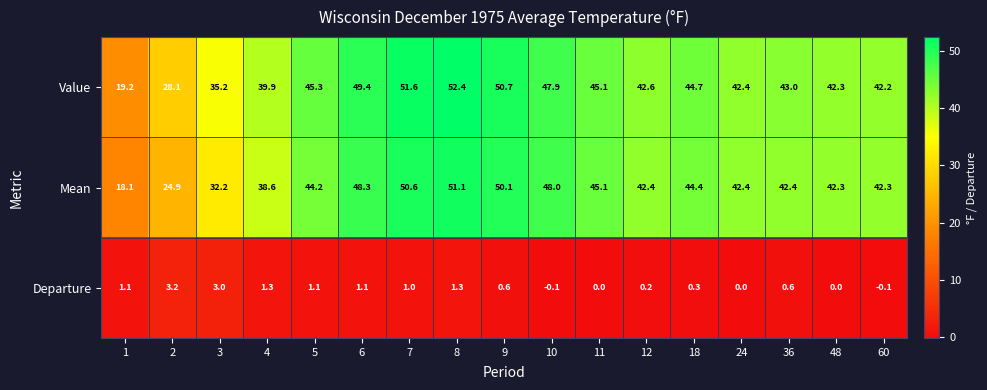

Which series changed the most between 3 and 8?

Mean